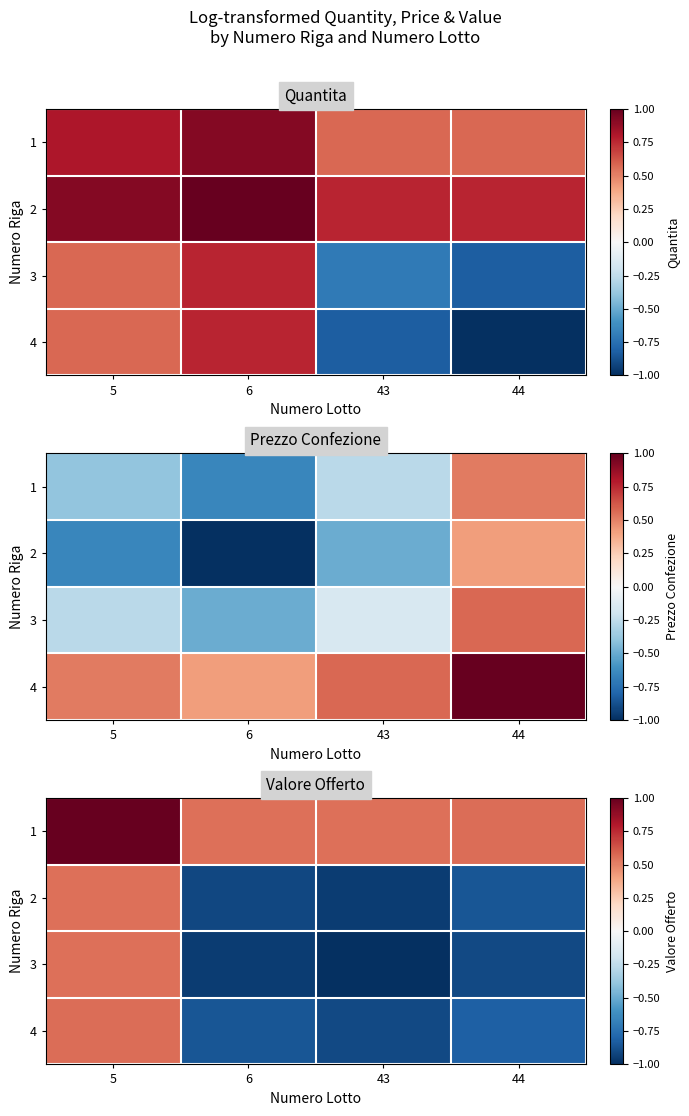

What is the total value across all series at 5?

2.7